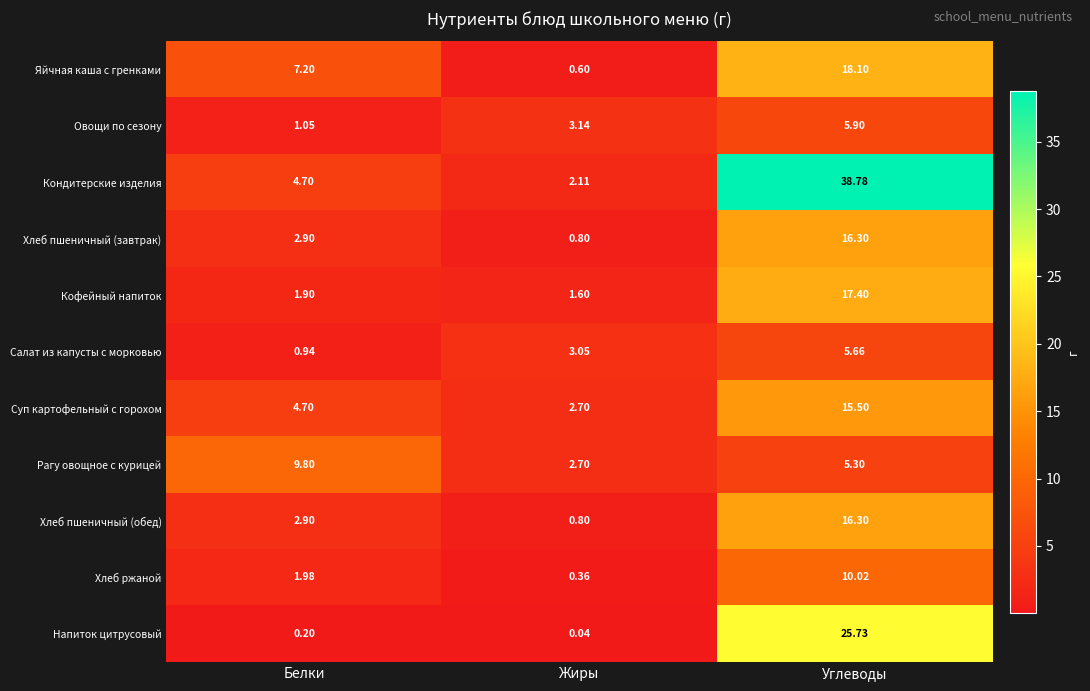

At which category is the sum across all series the highest?

Углеводы